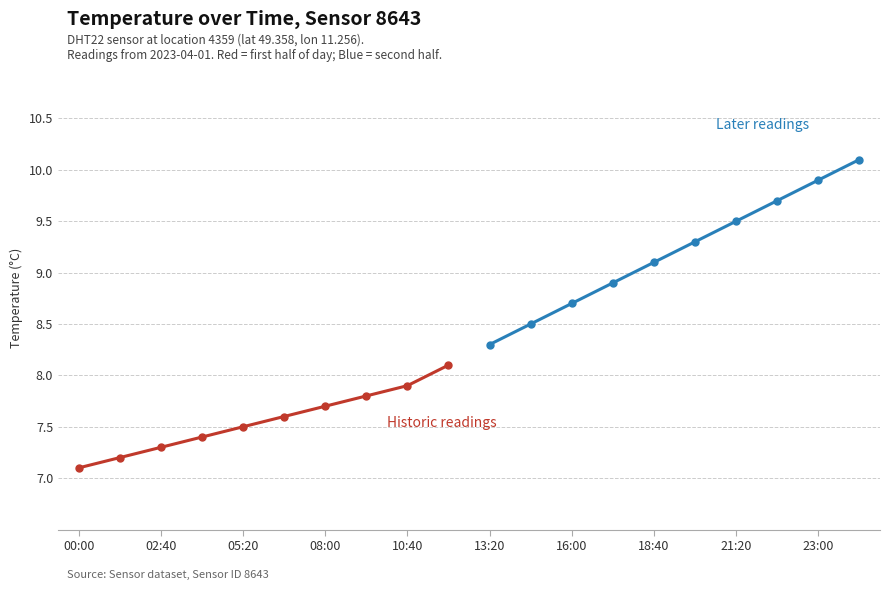

Is the value of Historic readings at 10:40 greater than the value of Later readings at 13:20?

No